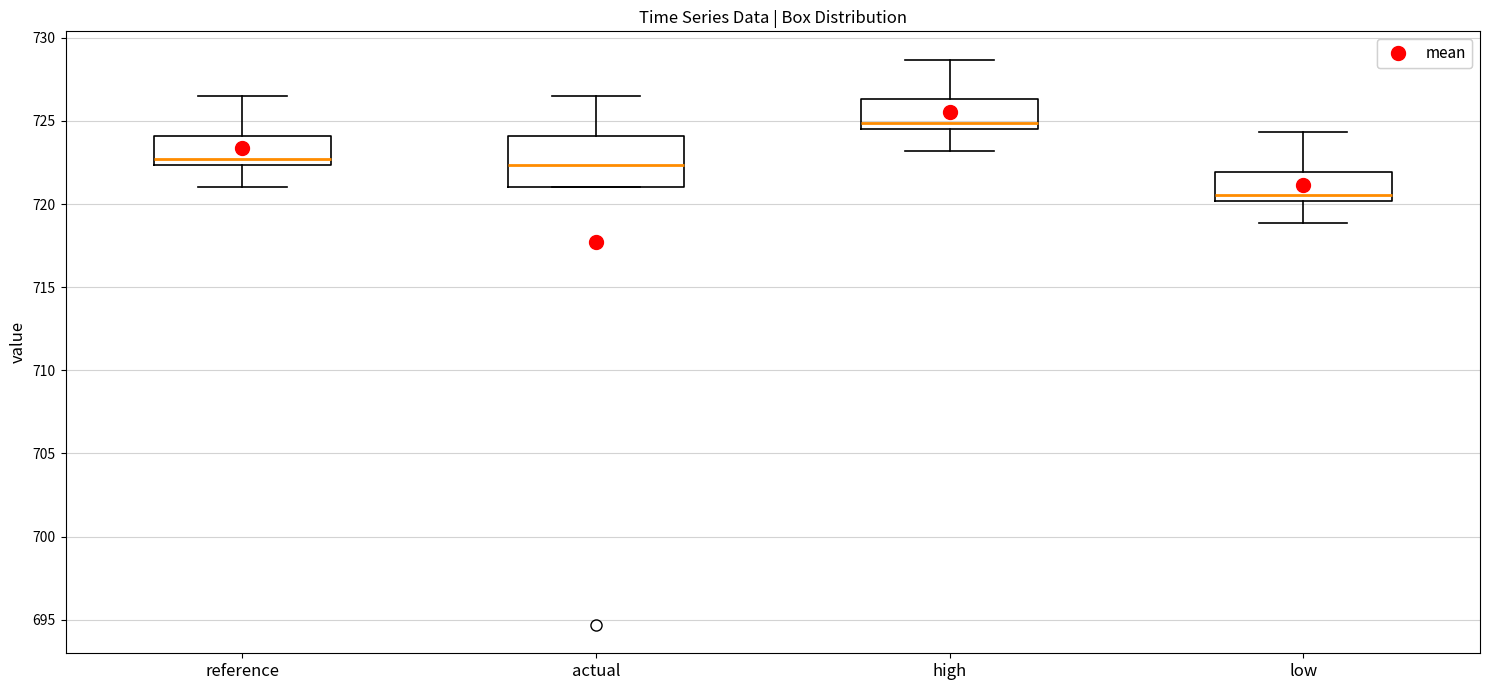

Where does the lower whisker of the box for low end on the y-axis? The values are not printed on the chart, so give them approximately, as read against the axis.

719.0